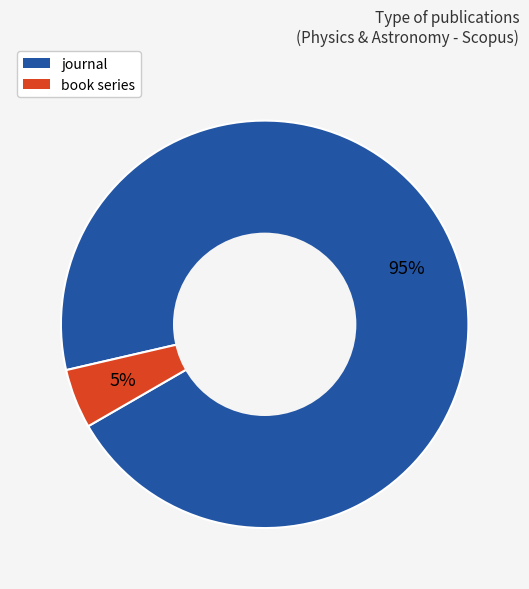

Which slice is the smallest?

book series